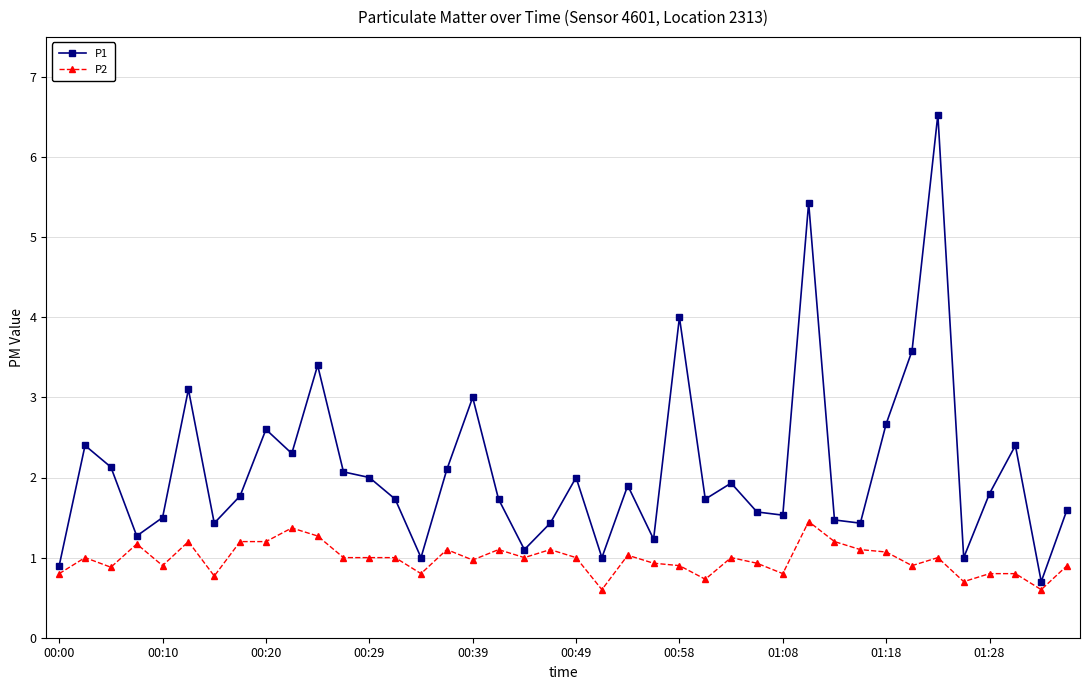

True or false: P2 and P1 cross at least once.

False